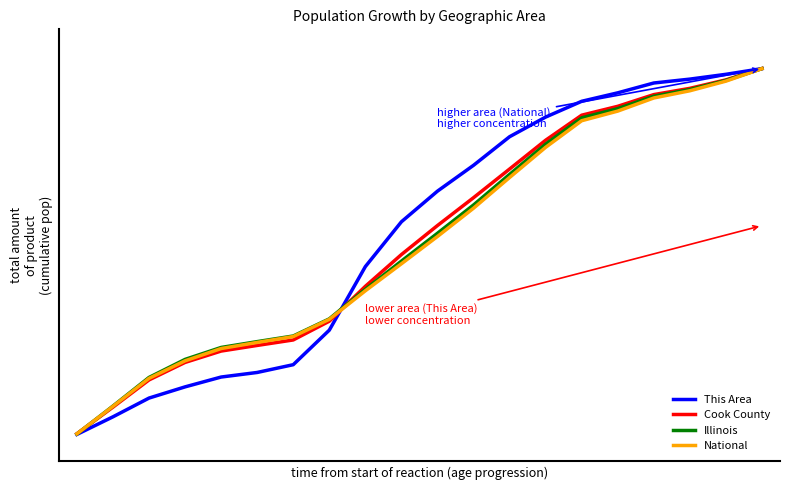

Does the chart display data point markers on the line(s)?

No